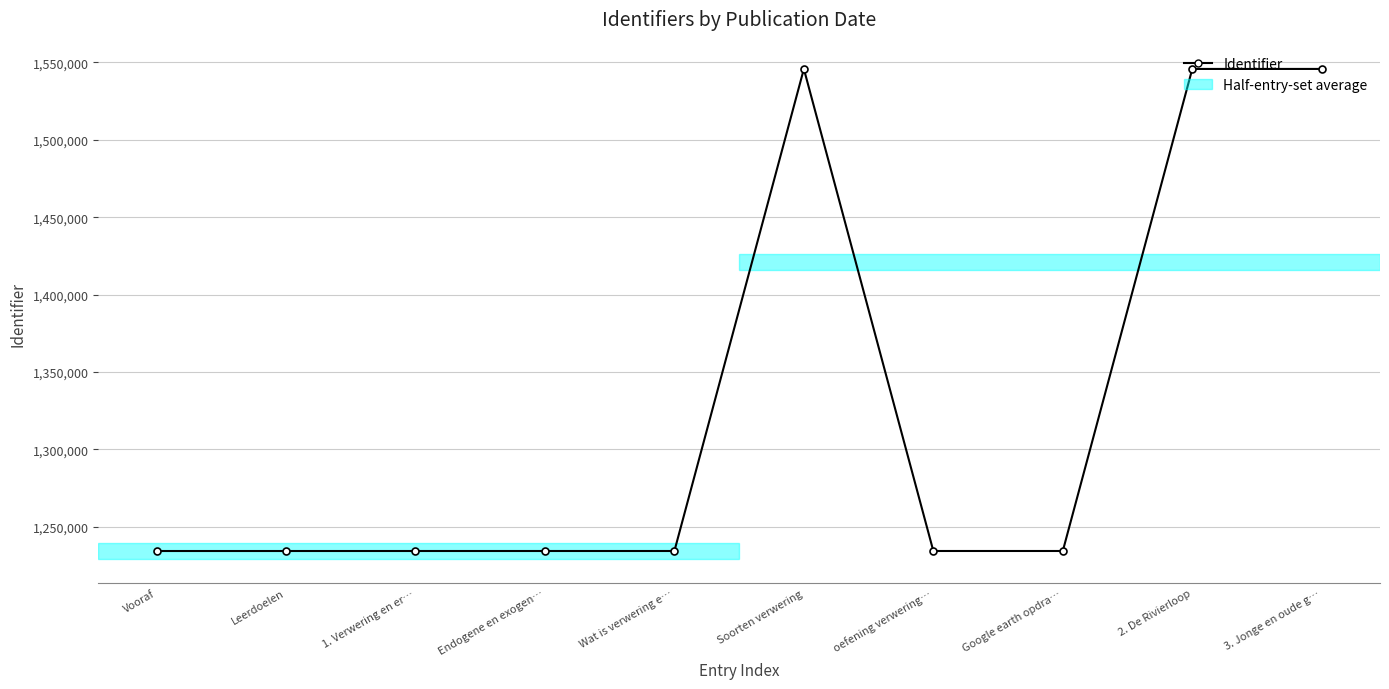

What is the label of the 1st point from the right?

3. Jonge en oude g…